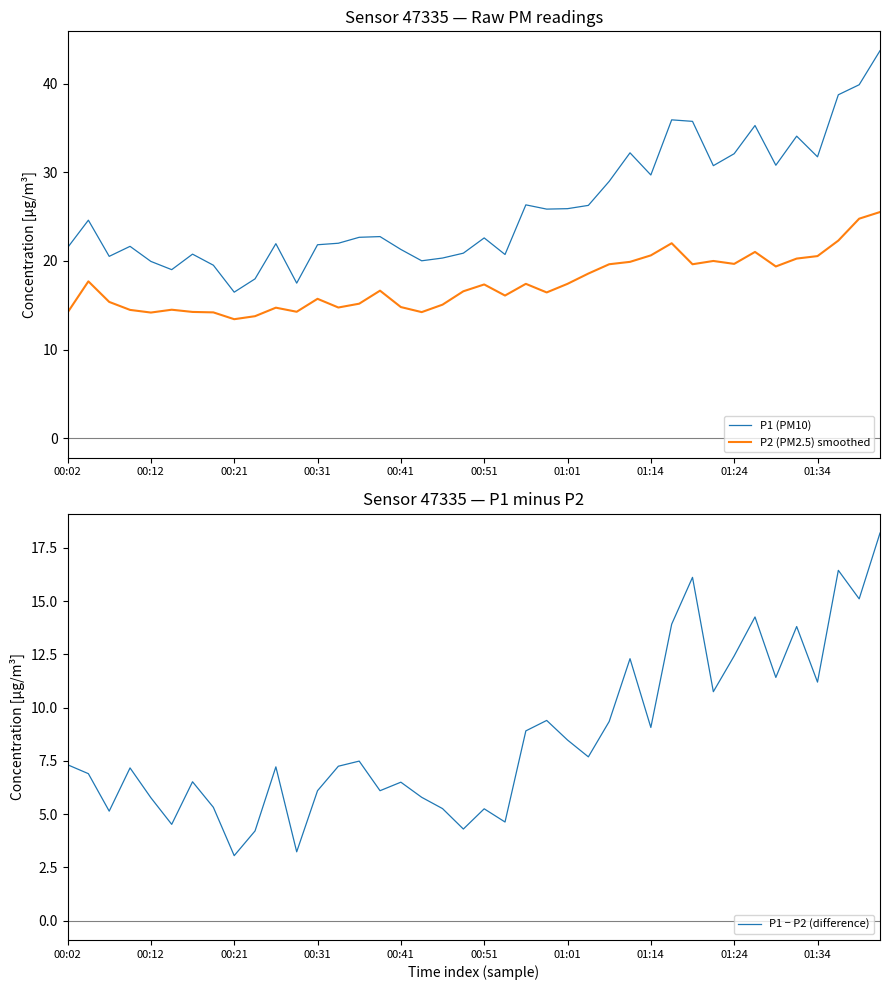

What is the lowest value of the P1 (PM10) series?

16.5